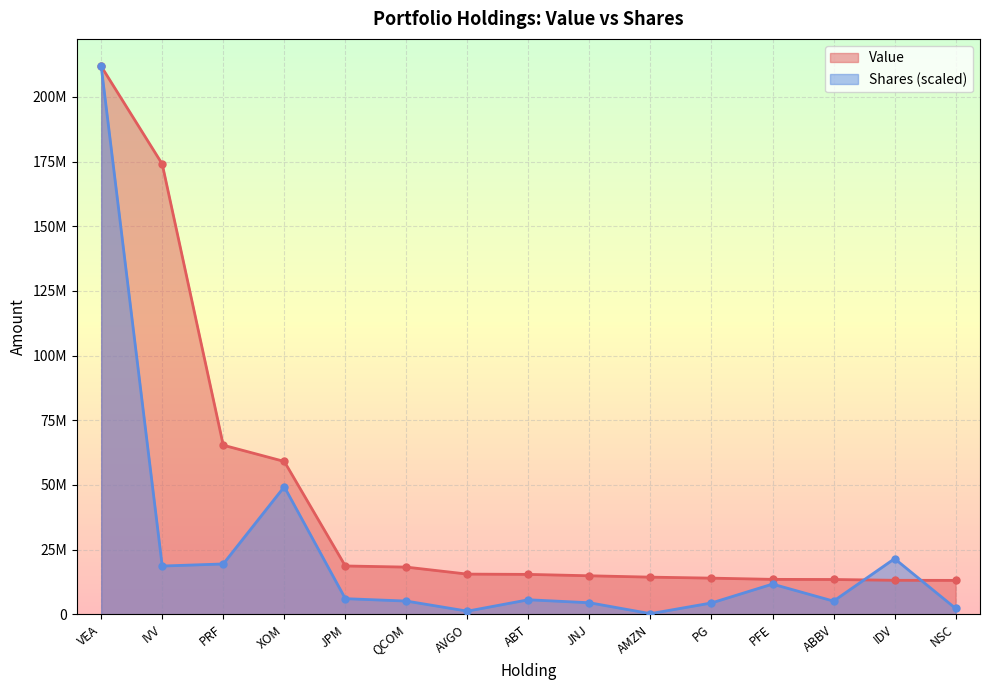

True or false: Value has more than 2 points higher than both neighbors.

False